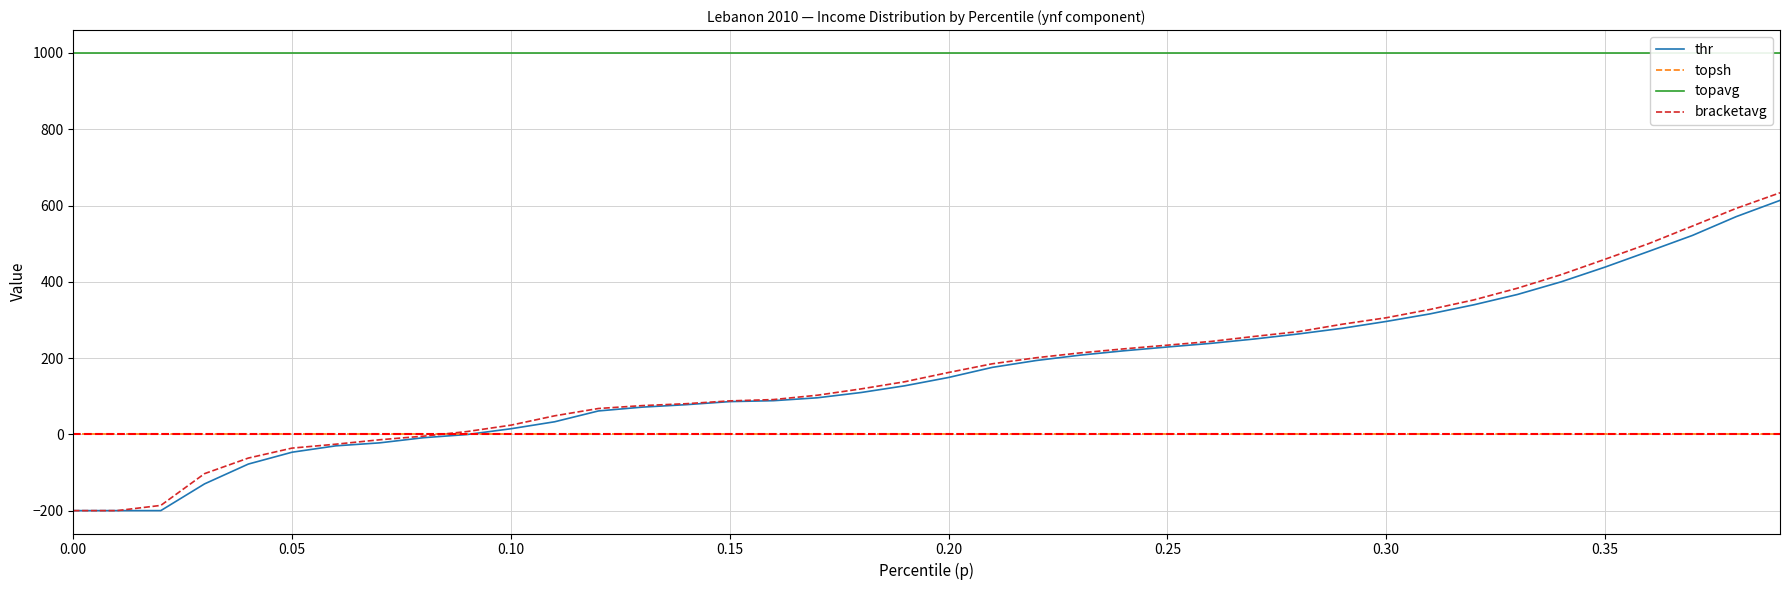

How many values in bracketavg are below zero?

9